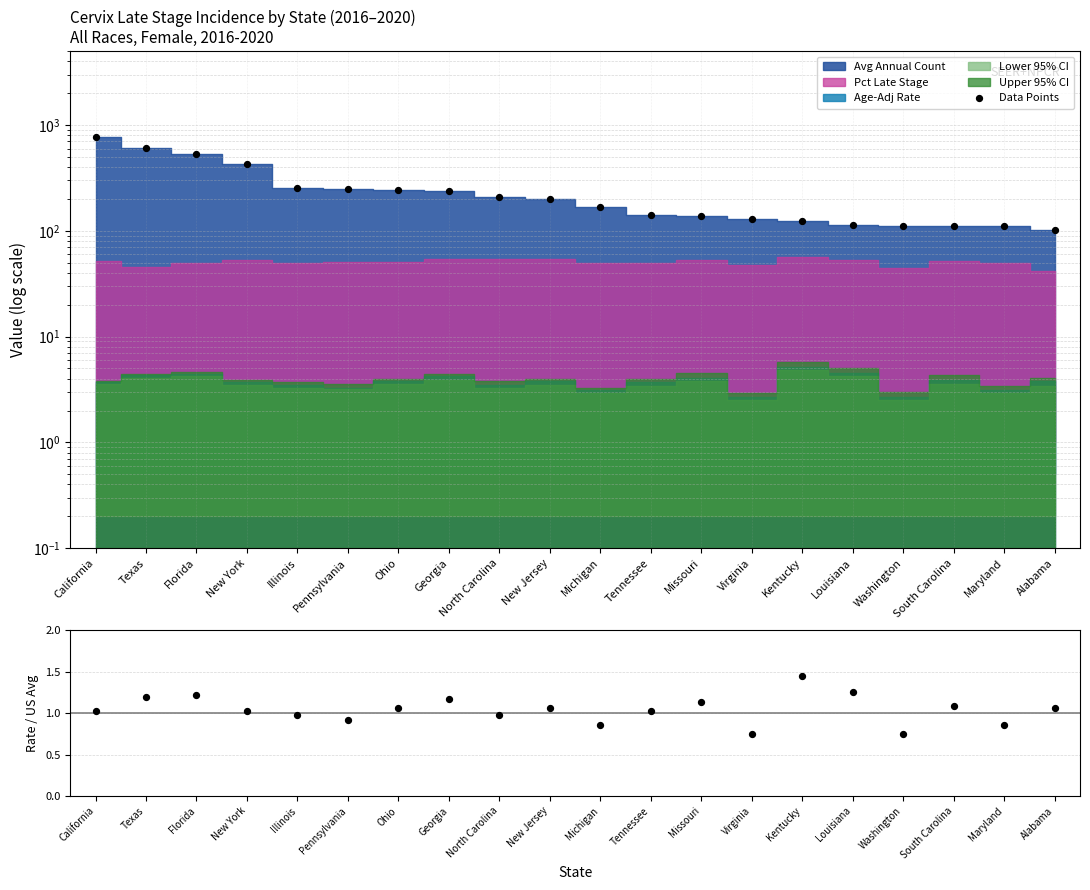

Which series reaches the minimum Y coordinate?

Rate / US Rate